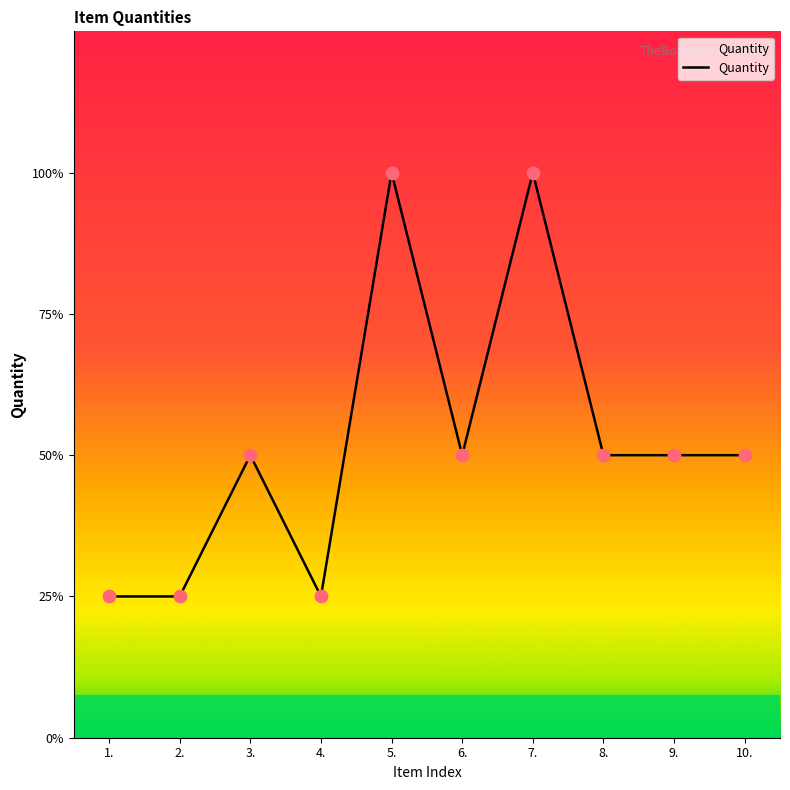

Between 2. and 6., which is larger?

6.